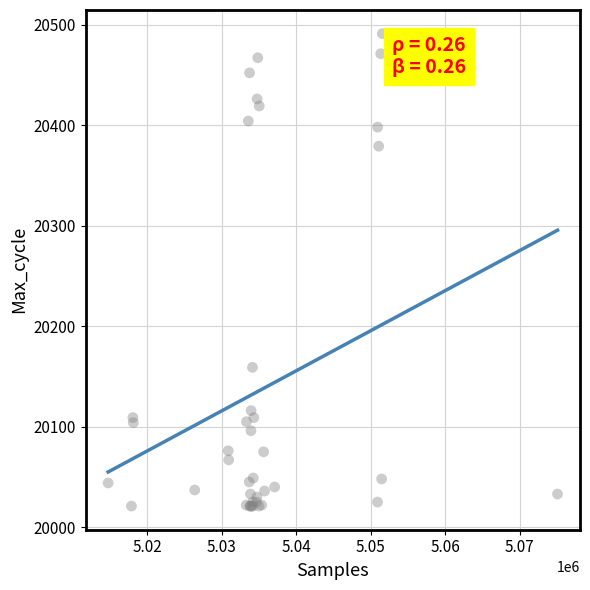

What Y value in the scatter plot is closest to 20256?

20159